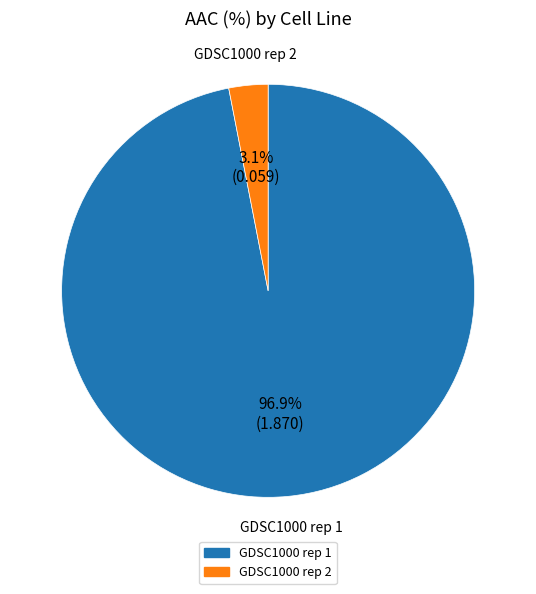

To the nearest percent, what portion does GDSC1000 rep 2 represent?

3%